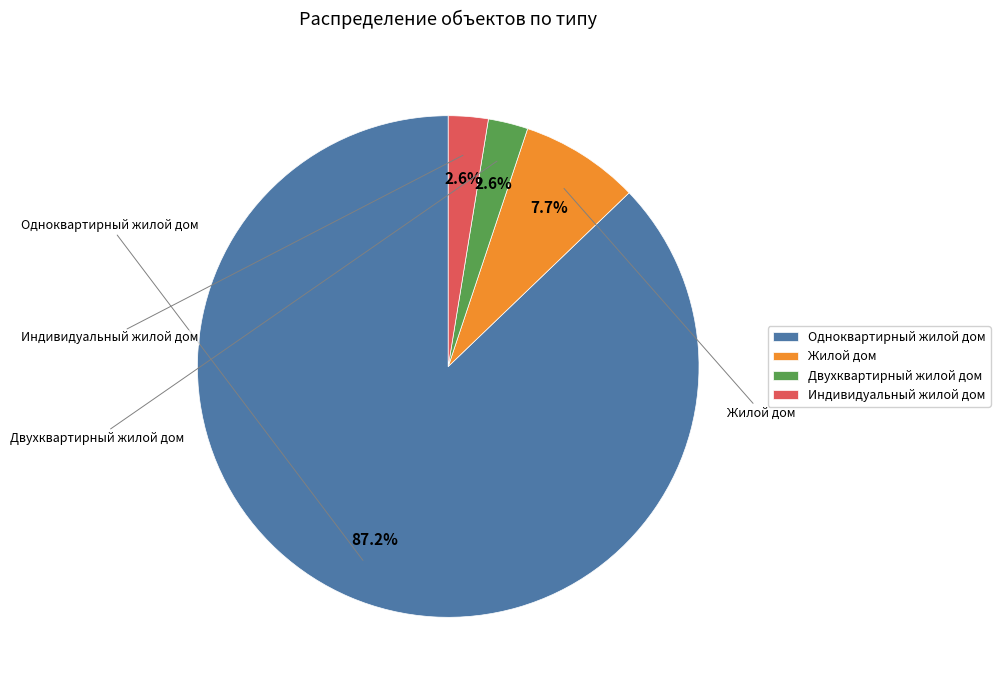

What is the total percentage of Одноквартирный жилой дом and Индивидуальный жилой дом?

89.7%